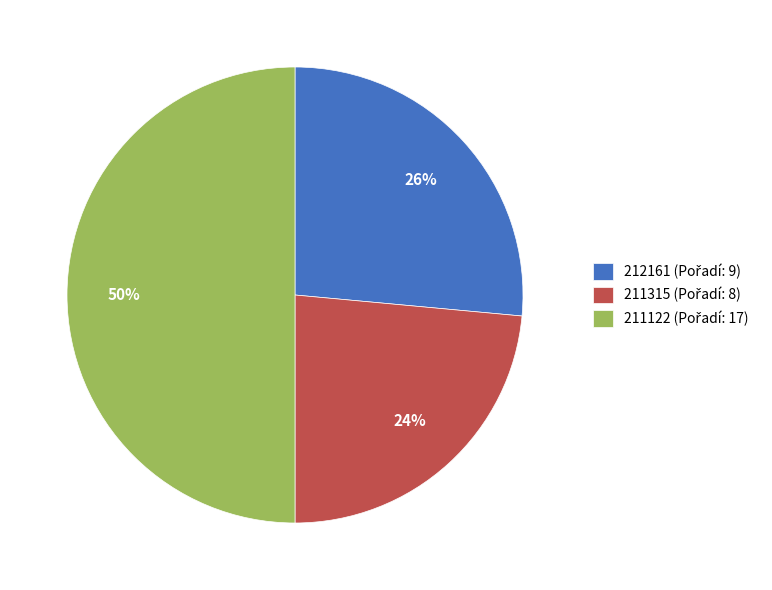

How many segments does this pie chart have?

3